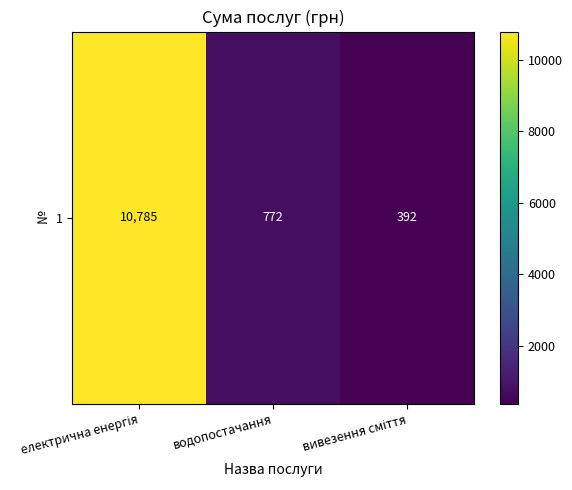

List the labels in order of value, largest first.

електрична енергія, водопостачання, вивезення сміття